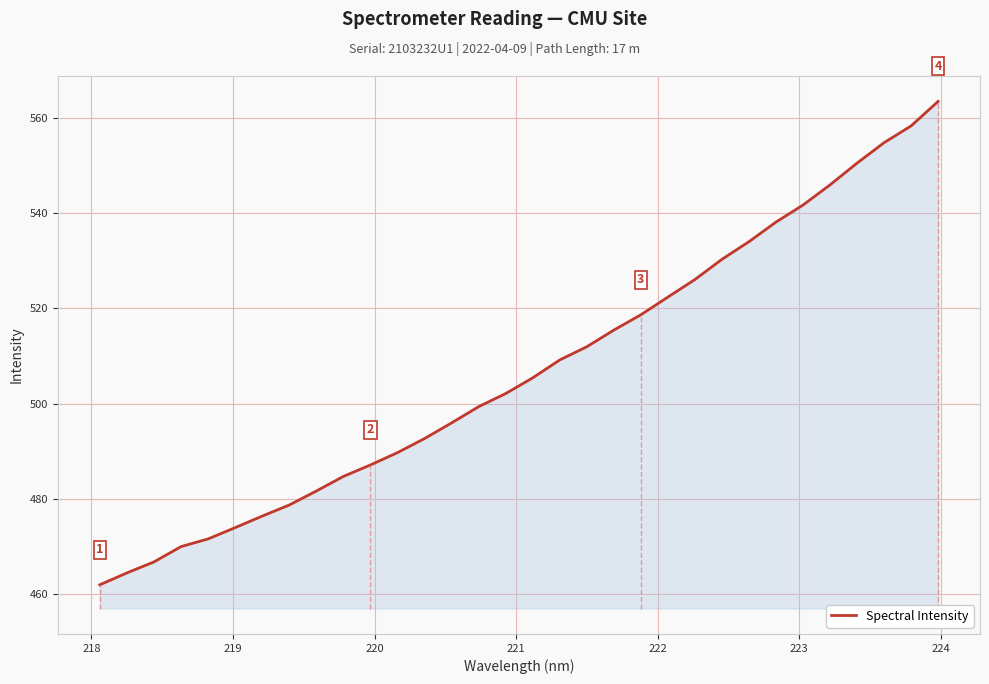

What is the average value?

507.0